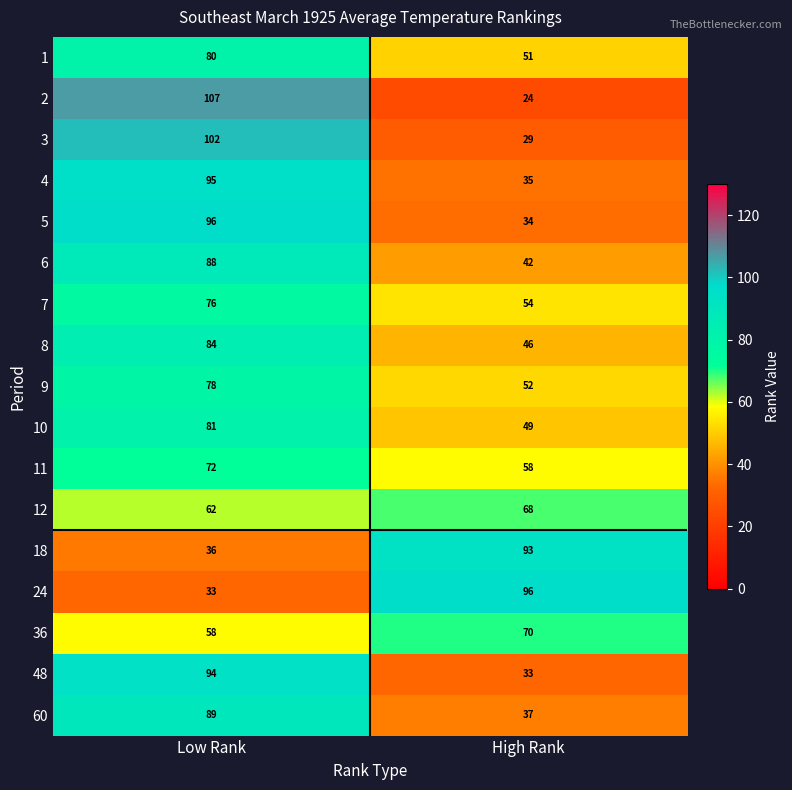

What is the spread (max minus min) of values at High Rank?

72